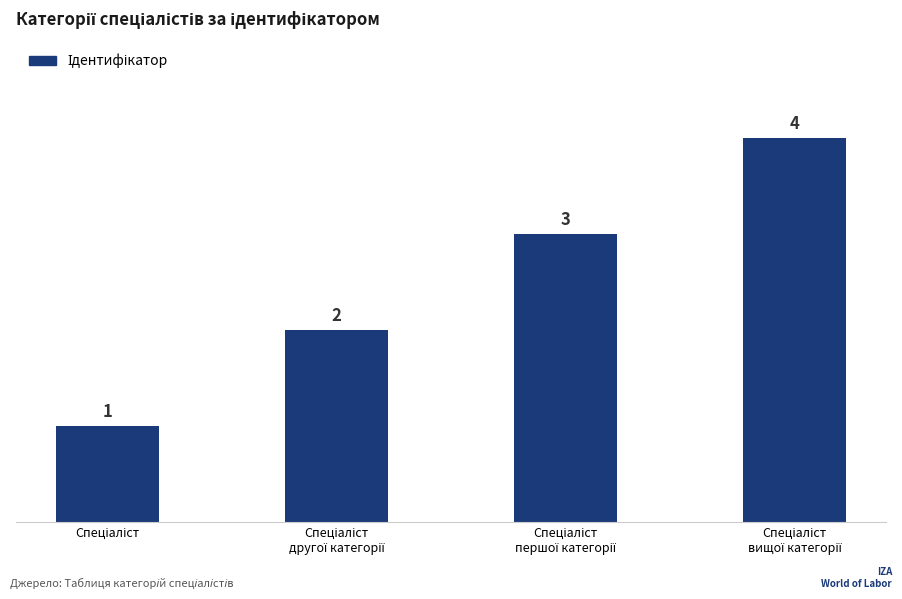

How many values are between 2 and 4?

3